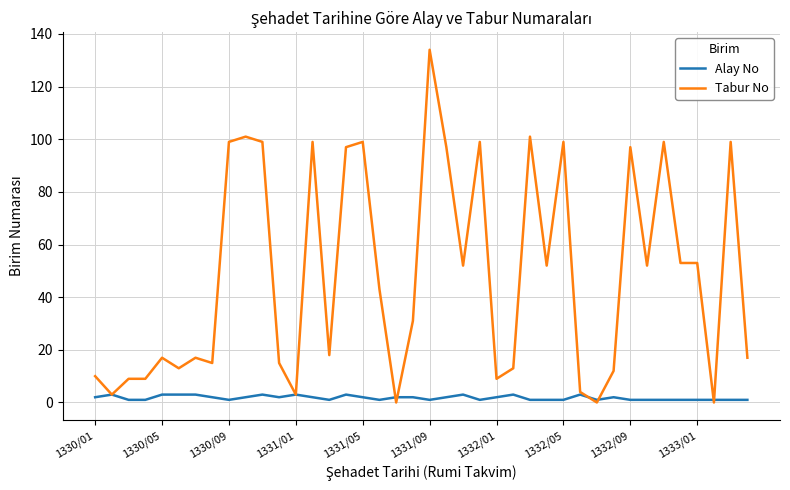

What are all the series names shown in the legend?

Alay No, Tabur No